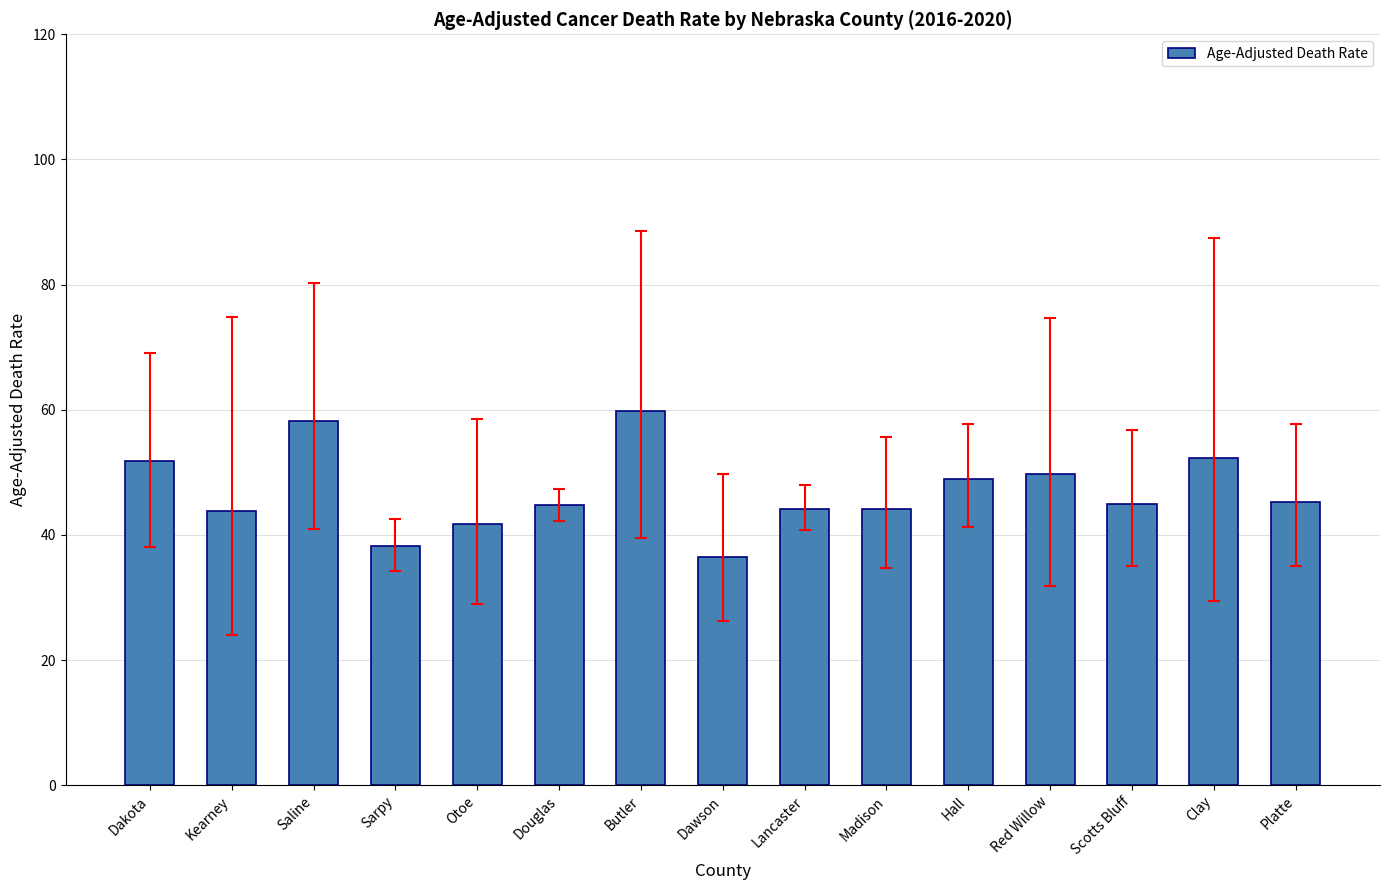

Is it true that the value at Butler is 85.7?

False